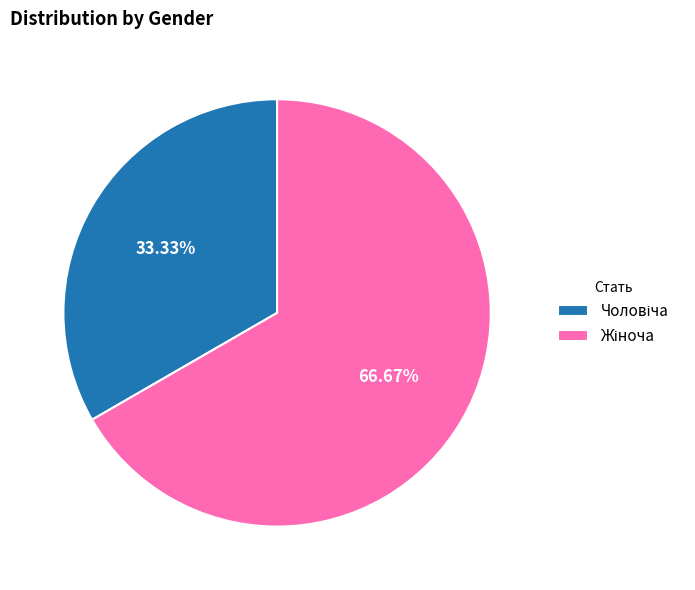

How many slices are in this pie chart?

2